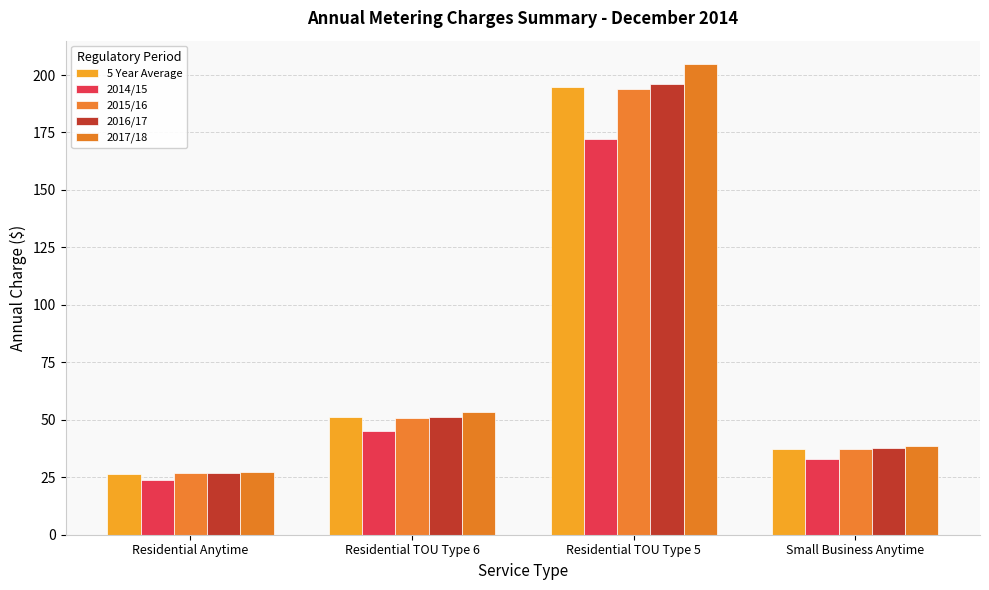

What is the difference between the 2014/15 values at Residential TOU Type 5 and Residential TOU Type 6?

127.0